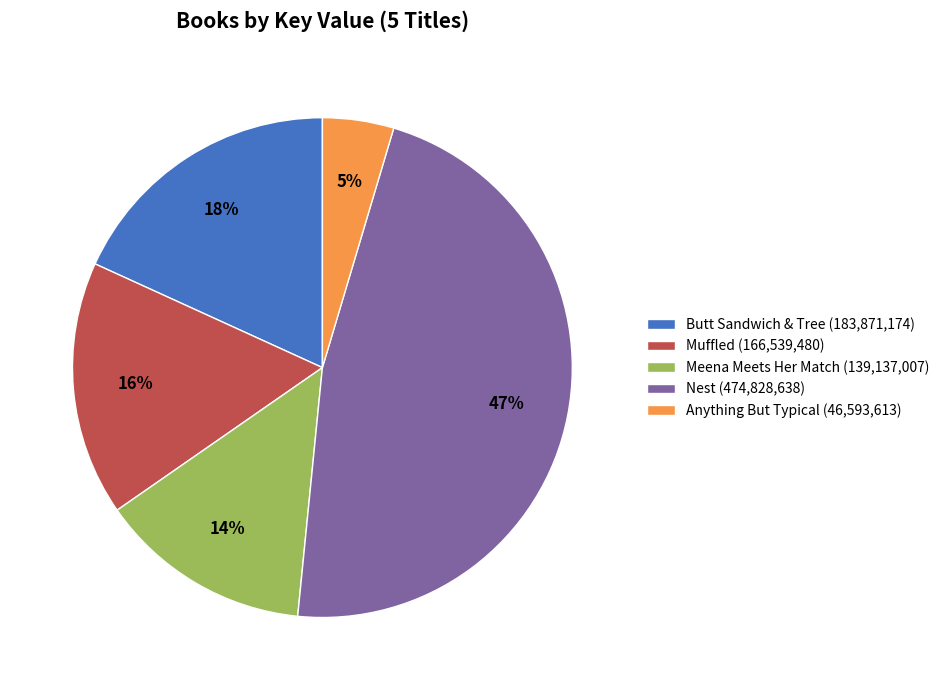

Combined, do Muffled (166,539,480) and Anything But Typical (46,593,613) account for over 50%?

No